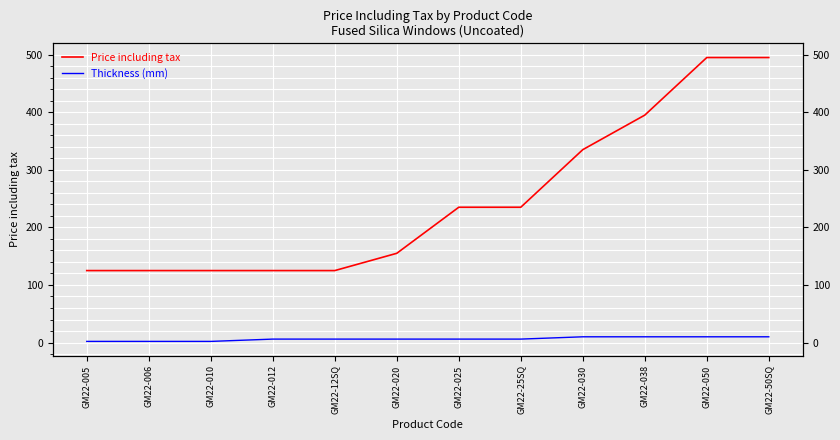

True or false: Price including tax and Thickness (mm) intersect in this chart.

False